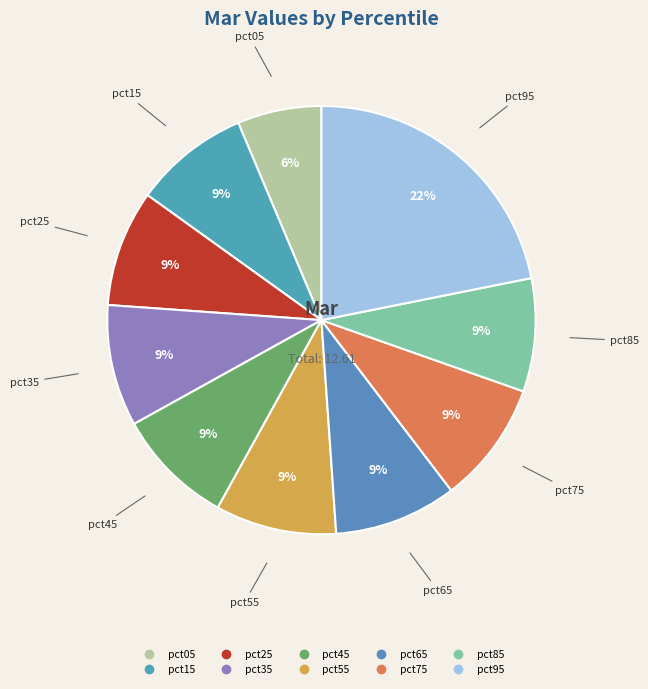

Approximately how many times larger is the value at pct55 compared to pct95?

0.4